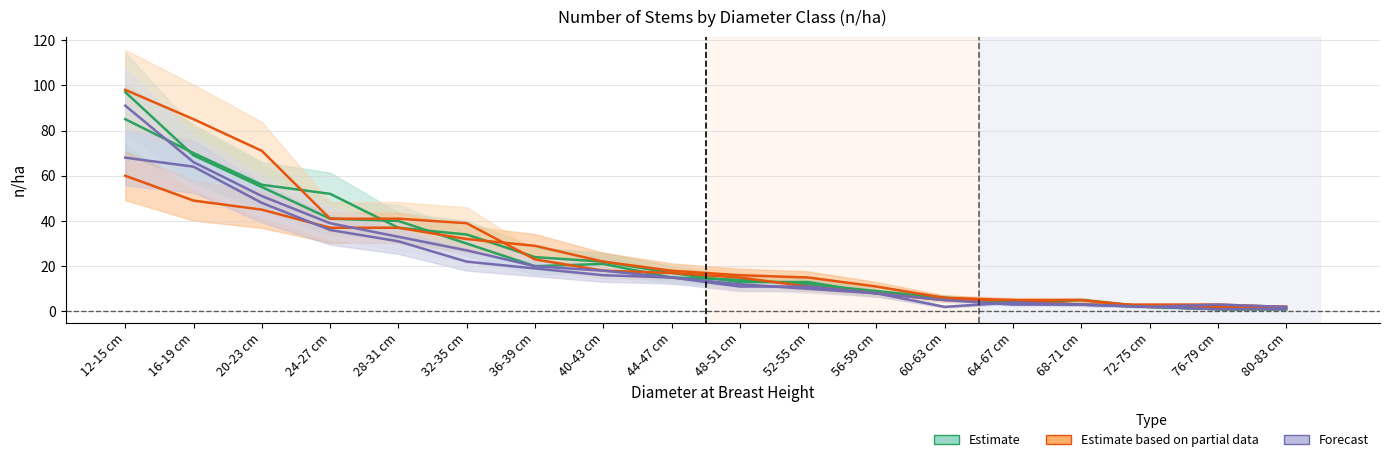

What is the label of the 4th point from the right?

68-71 cm